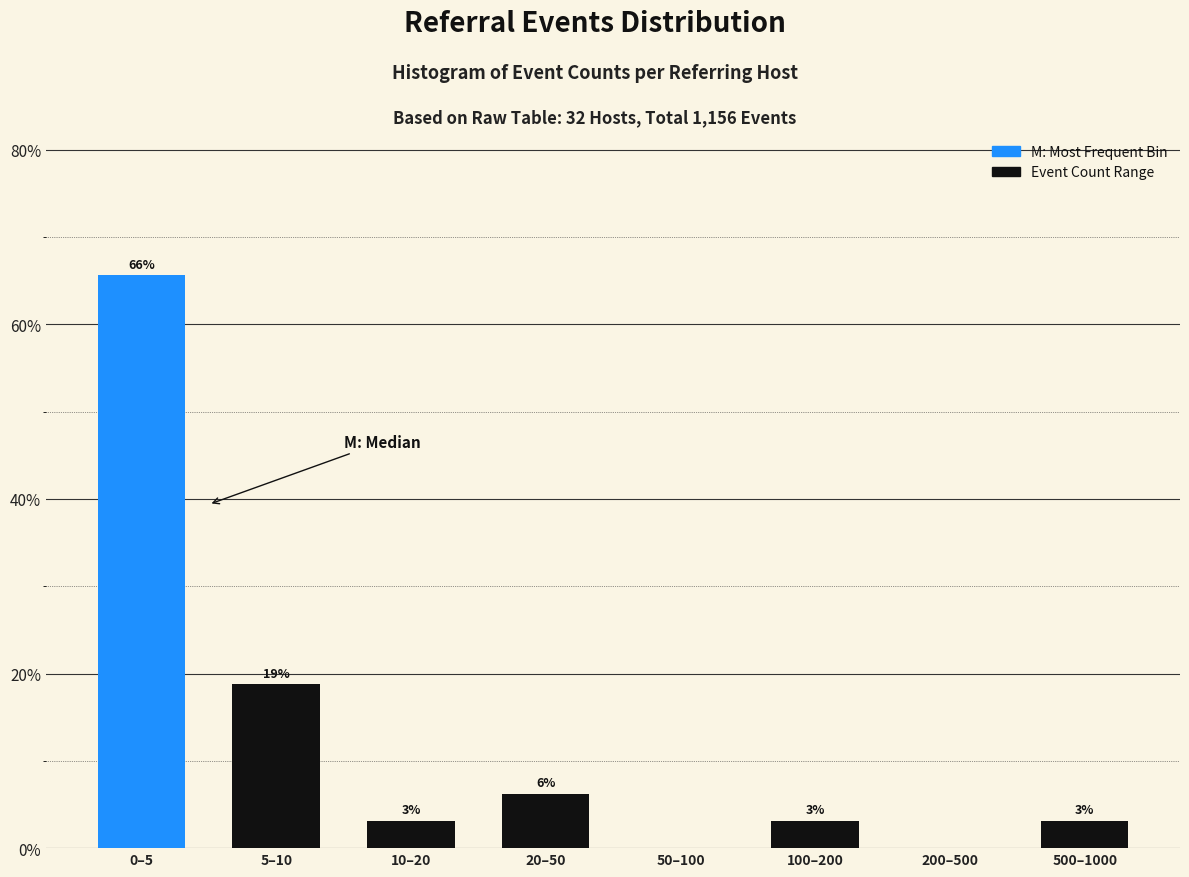

Are the bars horizontal?

No